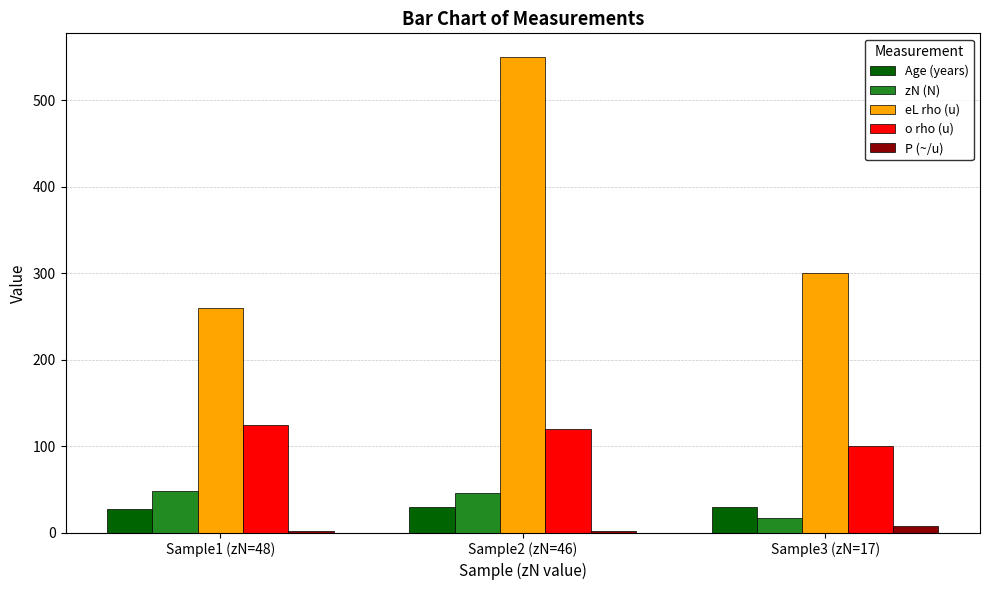

At which label does o rho (u) reach its peak?

Sample1 (zN=48)